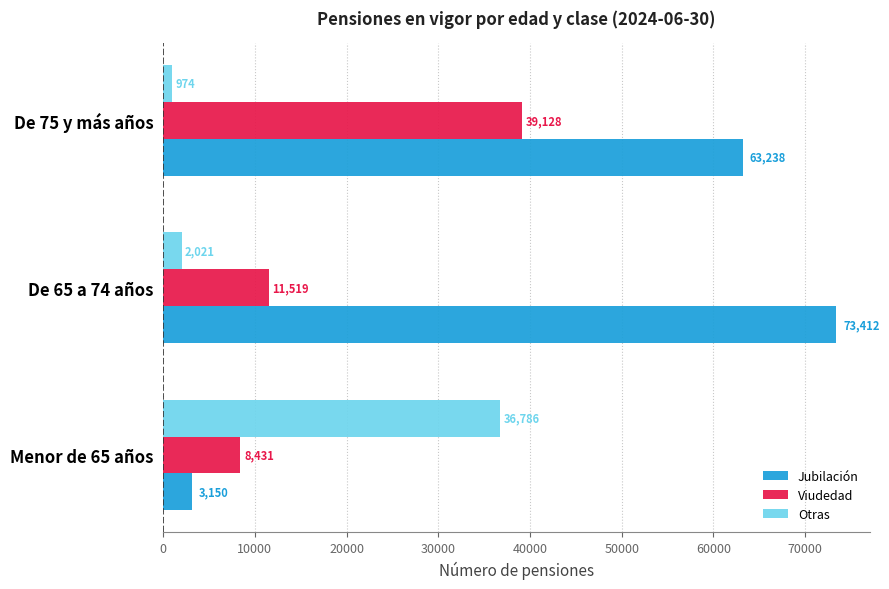

List the series in order of their overall mean, highest first.

Jubilación, Viudedad, Otras